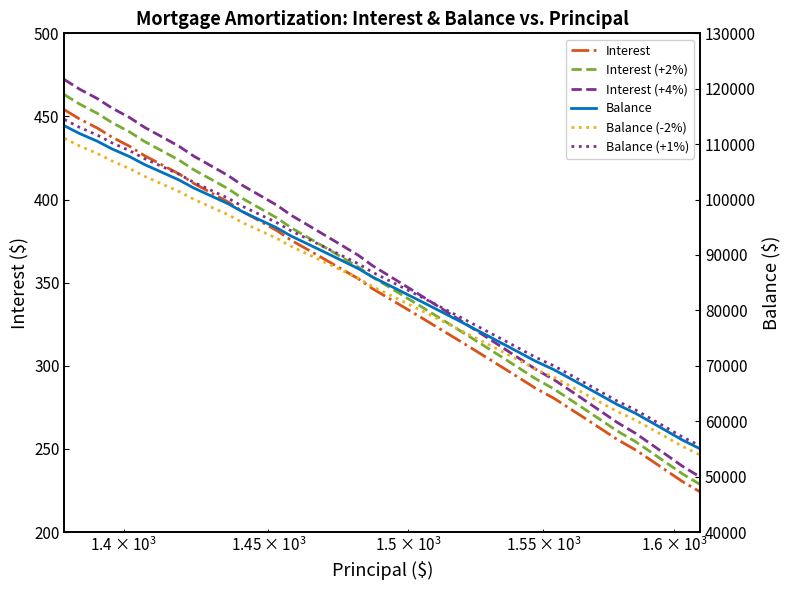

Reading right to left, what are all the values shown in this chart?

Interest: 224.2	230.5	236.8	243.1	249.4	255.7	261.9	268.1	274.2	280.4	286.5	292.6	298.7	304.7	310.8	316.8	322.8	328.7	334.6	340.6	346.4	352.3	358.1	364.0	369.8	375.5	381.3	387.0	392.7	398.4	404.1	409.7	415.3	420.9	426.5	432.0	437.6	443.1	448.6	454.0
Interest (+2%): 228.6	235.1	241.6	248.0	254.4	260.8	267.1	273.4	279.7	286.0	292.3	298.5	304.7	310.8	317.0	323.1	329.2	335.3	341.3	347.4	353.4	359.4	365.3	371.2	377.2	383.1	388.9	394.8	400.6	406.4	412.2	417.9	423.6	429.3	435.0	440.7	446.3	451.9	457.5	463.1
Interest (+4%): 233.1	239.7	246.3	252.8	259.4	265.9	272.3	278.8	285.2	291.6	298.0	304.3	310.6	316.9	323.2	329.5	335.7	341.9	348.0	354.2	360.3	366.4	372.5	378.5	384.6	390.6	396.5	402.5	408.4	414.3	420.2	426.1	431.9	437.7	443.5	449.3	455.1	460.8	466.5	472.2
Balance: 55020.0	56630.0	58233.0	59830.0	61421.0	63006.0	64584.0	66156.0	67722.0	69282.0	70836.0	72383.0	73924.0	75459.0	76988.0	78511.0	80028.0	81539.0	83044.0	84543.0	86036.0	87523.0	89005.0	90481.0	91951.0	93415.0	94873.0	96326.0	97773.0	99214.0	100650.0	102080.0	103504.0	104923.0	106336.0	107743.0	109145.0	110541.0	111932.0	113317.0
Balance (-2%): 53919.6	55497.4	57068.3	58633.4	60192.6	61745.9	63292.3	64832.9	66367.6	67896.4	69419.3	70935.3	72445.5	73949.8	75448.2	76940.8	78427.4	79908.2	81383.1	82852.1	84315.3	85772.5	87224.9	88671.4	90112.0	91546.7	92975.5	94399.5	95817.5	97229.7	98637.0	100038.4	101433.9	102824.5	104209.3	105588.1	106962.1	108330.2	109693.4	111050.7
Balance (+1%): 55570.2	57196.3	58815.3	60428.3	62035.2	63636.1	65229.8	66817.6	68399.2	69974.8	71544.4	73106.8	74663.2	76213.6	77757.9	79296.1	80828.3	82354.4	83874.4	85388.4	86896.4	88398.2	89895.1	91385.8	92870.5	94349.1	95821.7	97289.3	98750.7	100206.1	101656.5	103100.8	104539.0	105972.2	107399.4	108820.4	110236.4	111646.4	113051.3	114450.2